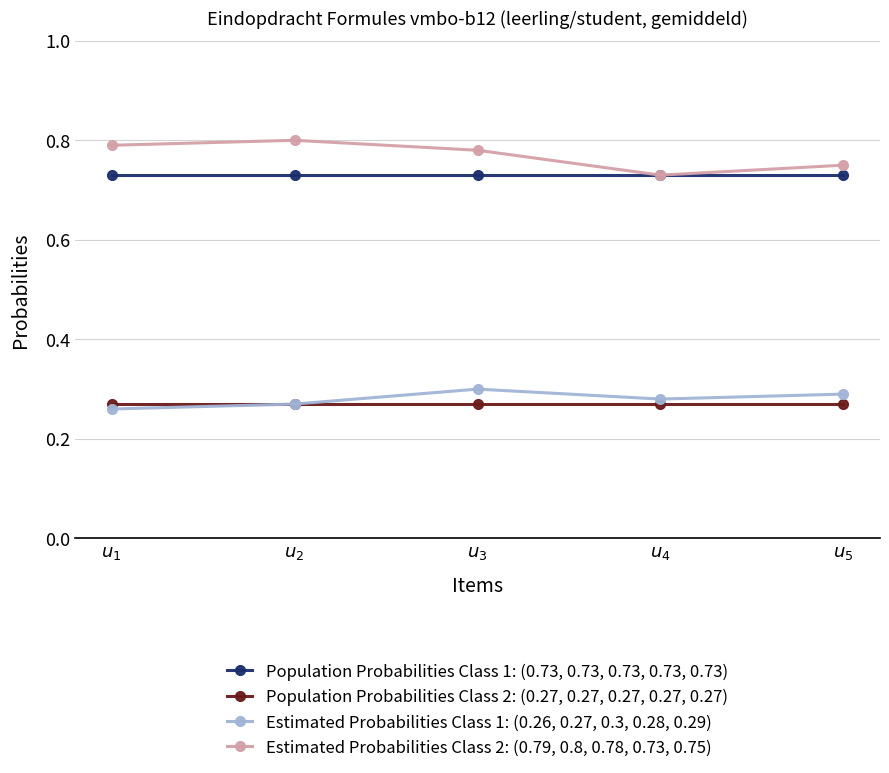

What are all the series names shown in the legend?

Population Probabilities Class 1: (0.73, 0.73, 0.73, 0.73, 0.73), Population Probabilities Class 2: (0.27, 0.27, 0.27, 0.27, 0.27), Estimated Probabilities Class 1: (0.26, 0.27, 0.3, 0.28, 0.29), Estimated Probabilities Class 2: (0.79, 0.8, 0.78, 0.73, 0.75)